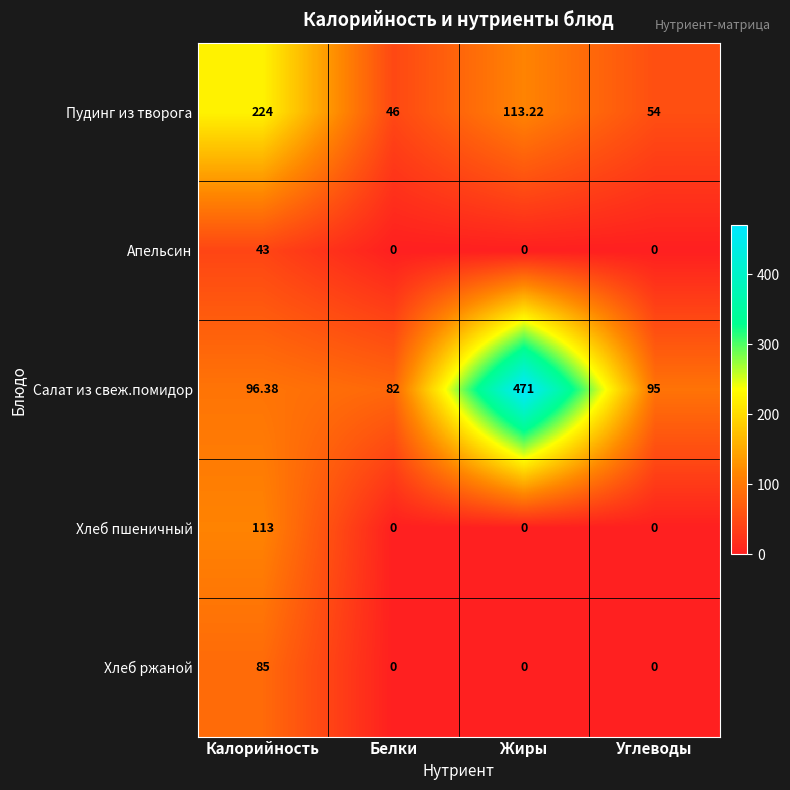

Which series changed the most between Калорийность and Белки?

Пудинг из творога